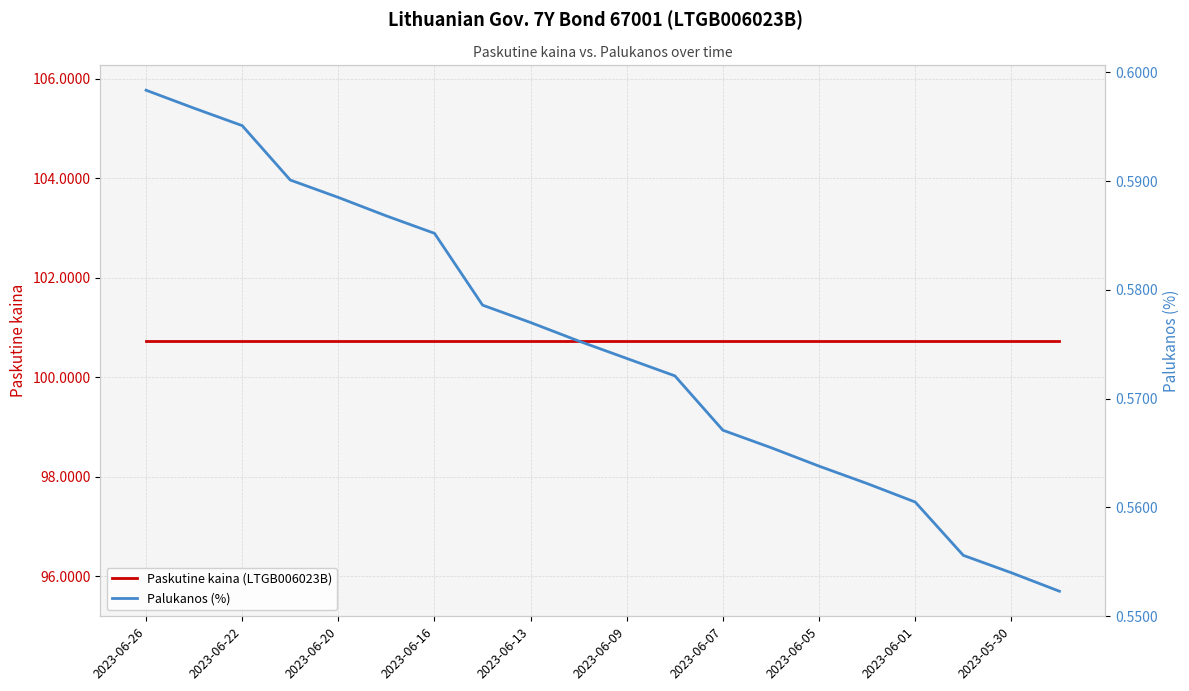

Reading left to right, list all the values displayed in this chart.

Paskutine kaina (LTGB006023B): 100.7	100.7	100.7	100.7	100.7	100.7	100.7	100.7	100.7	100.7	100.7	100.7	100.7	100.7	100.7	100.7	100.7	100.7	100.7	100.7
Palukanos (%): 0.6	0.6	0.6	0.6	0.6	0.6	0.6	0.6	0.6	0.6	0.6	0.6	0.6	0.6	0.6	0.6	0.6	0.6	0.6	0.6